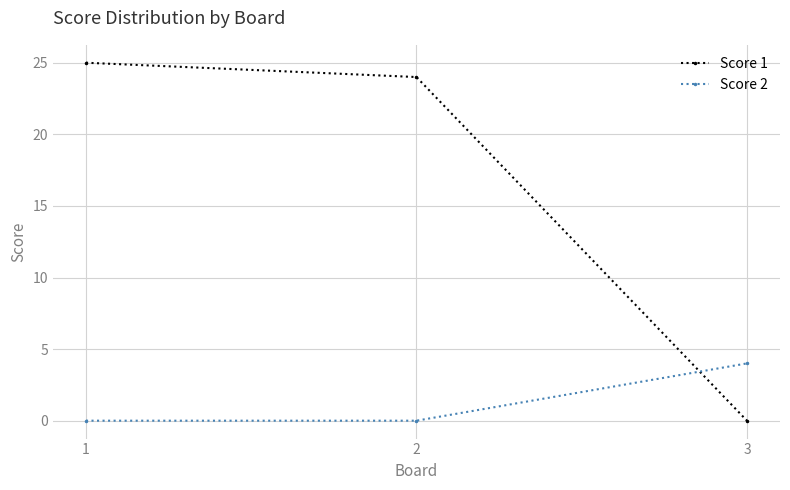

At which label does Score 1 reach its peak?

1